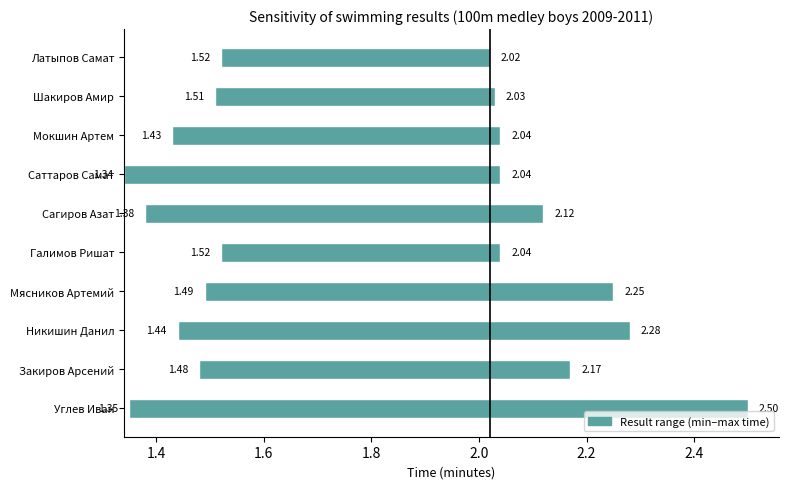

What position from the right is Шакиров Амир?

2